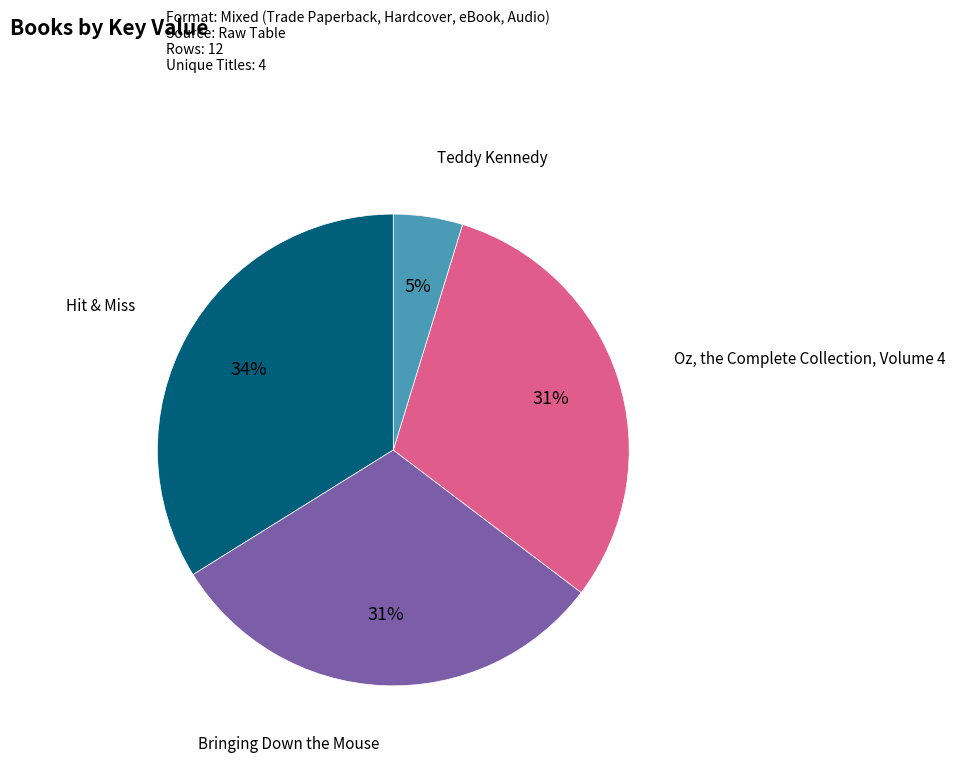

Which category has the smallest portion of the pie?

Teddy Kennedy